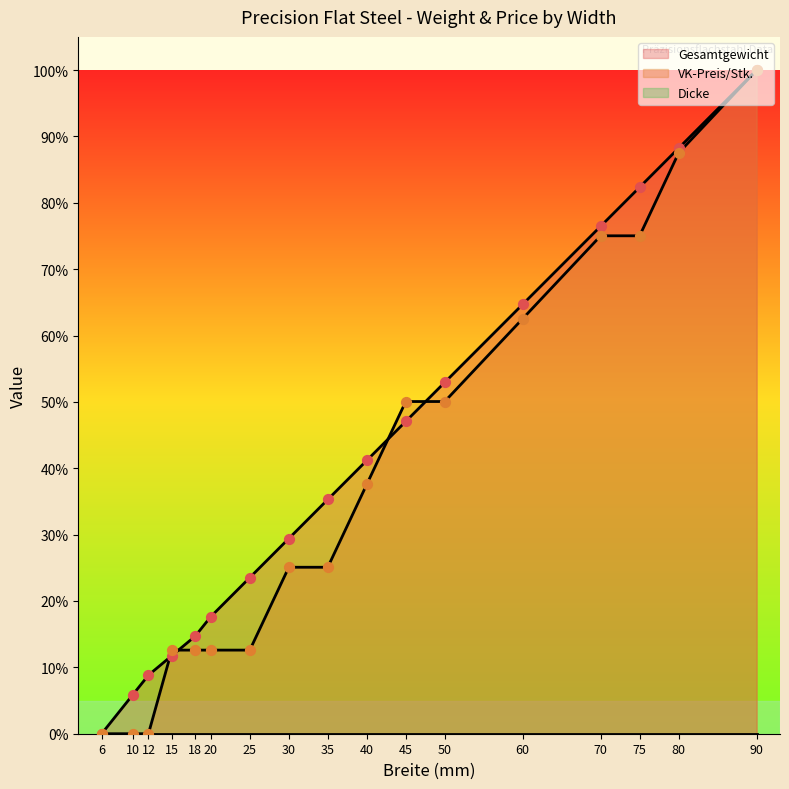

Which series has the largest Y range (max minus min)?

Gesamtgewicht